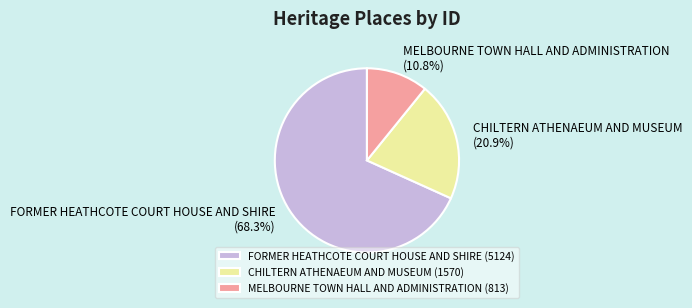

What percentage is NOT represented by FORMER HEATHCOTE COURT HOUSE AND SHIRE?

31.7%